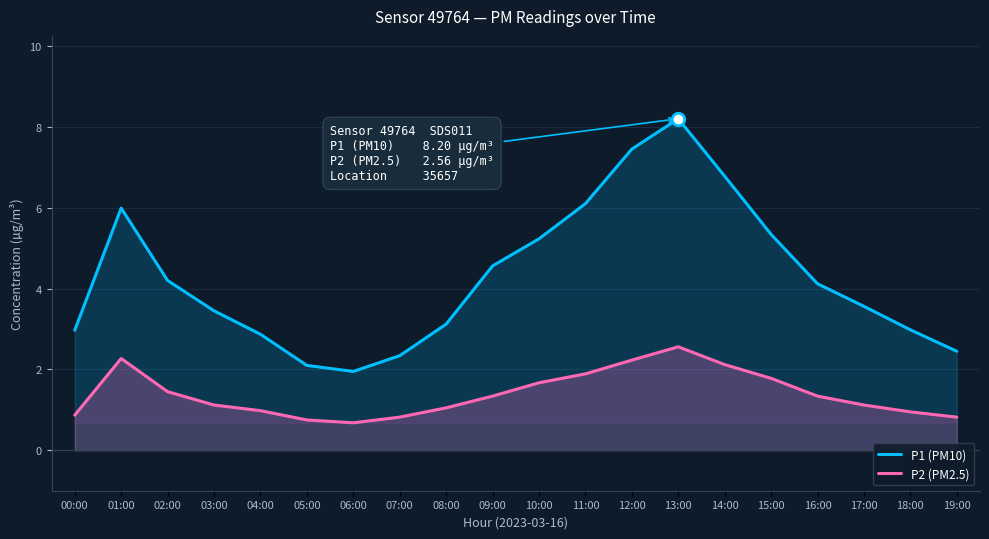

How many data points does each series have?

20